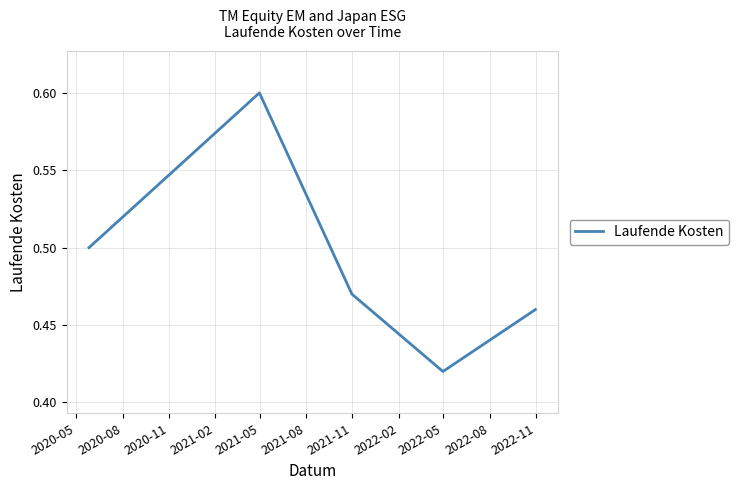

How many values are between 0 and 1?

5